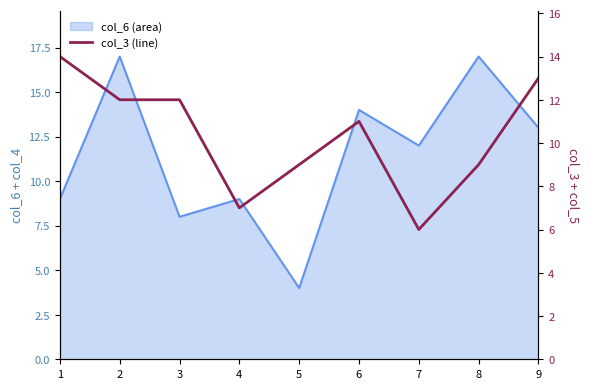

How many lines are shown in the chart?

1